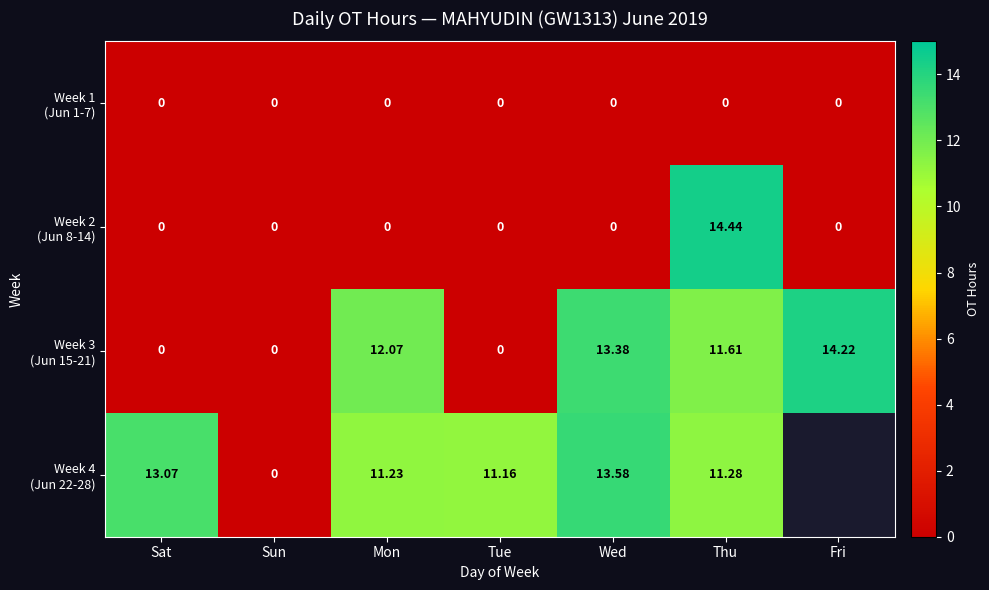

Between Wed and Mon, which is larger?

Wed